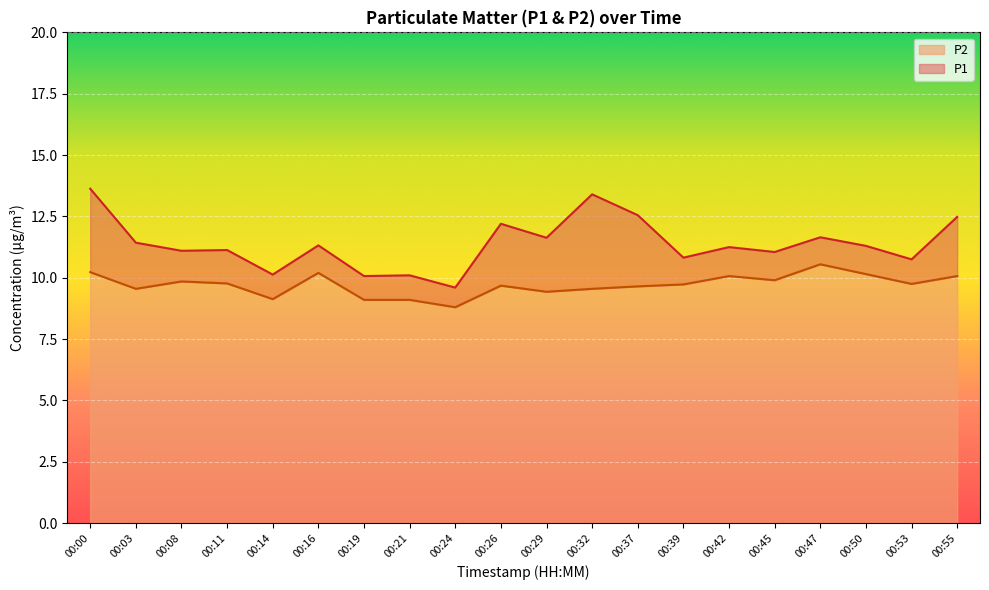

True or false: P1 and P2 intersect in this chart.

False